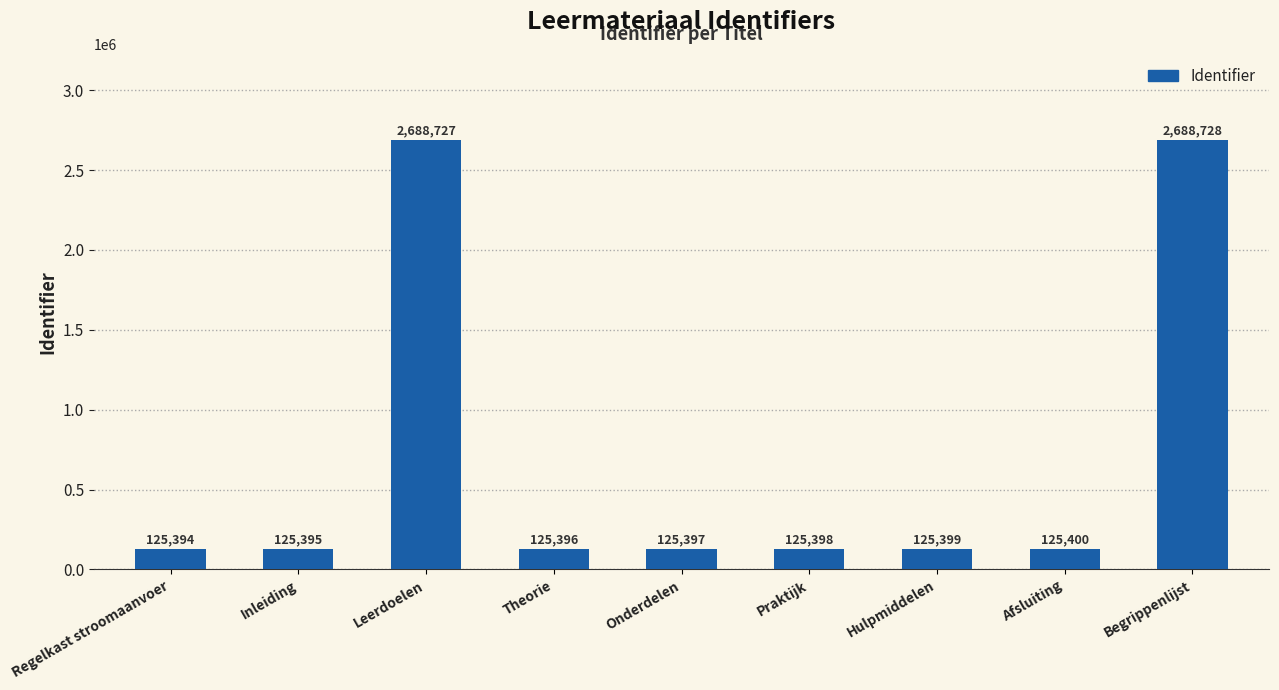

Read the value at Afsluiting, to the nearest 50.

125400